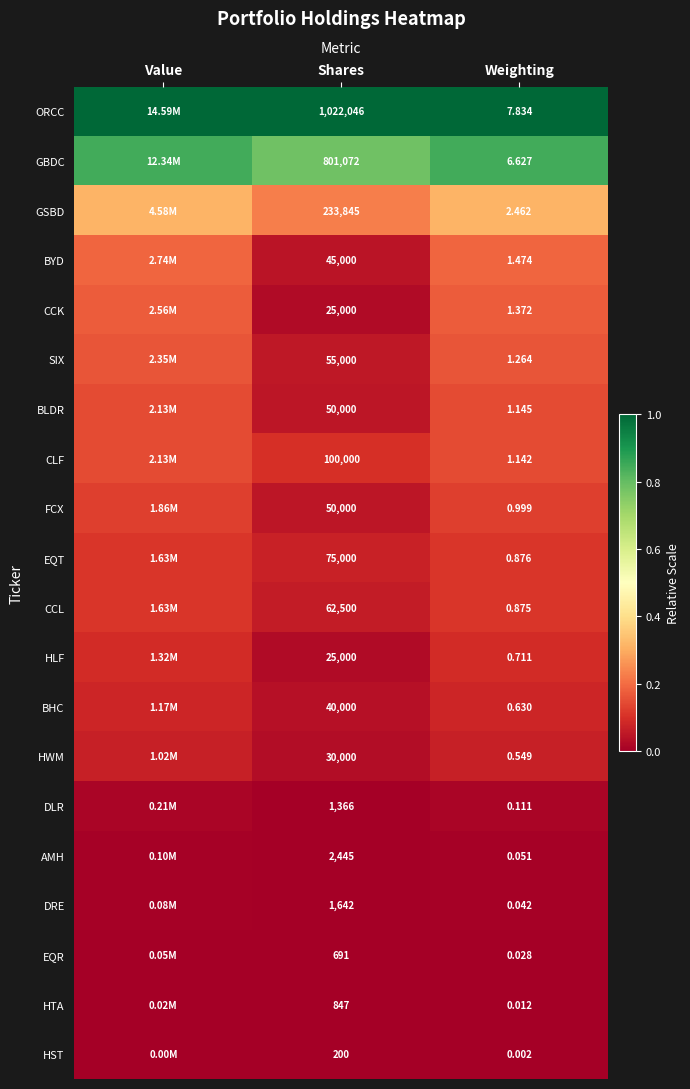

The value of BHC at Weighting is 0.0. True or false?

False